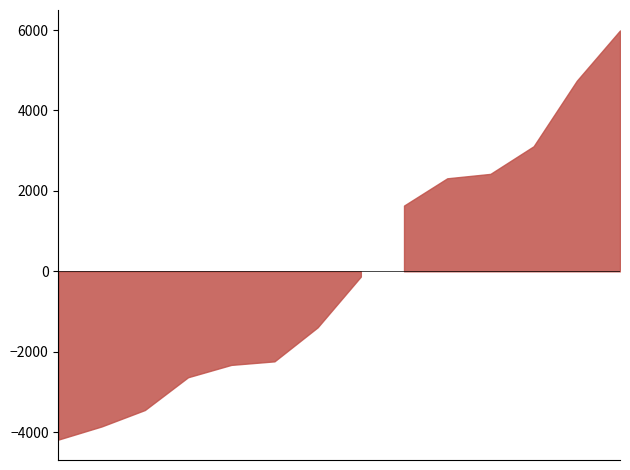

Does the chart have visible grid lines?

No